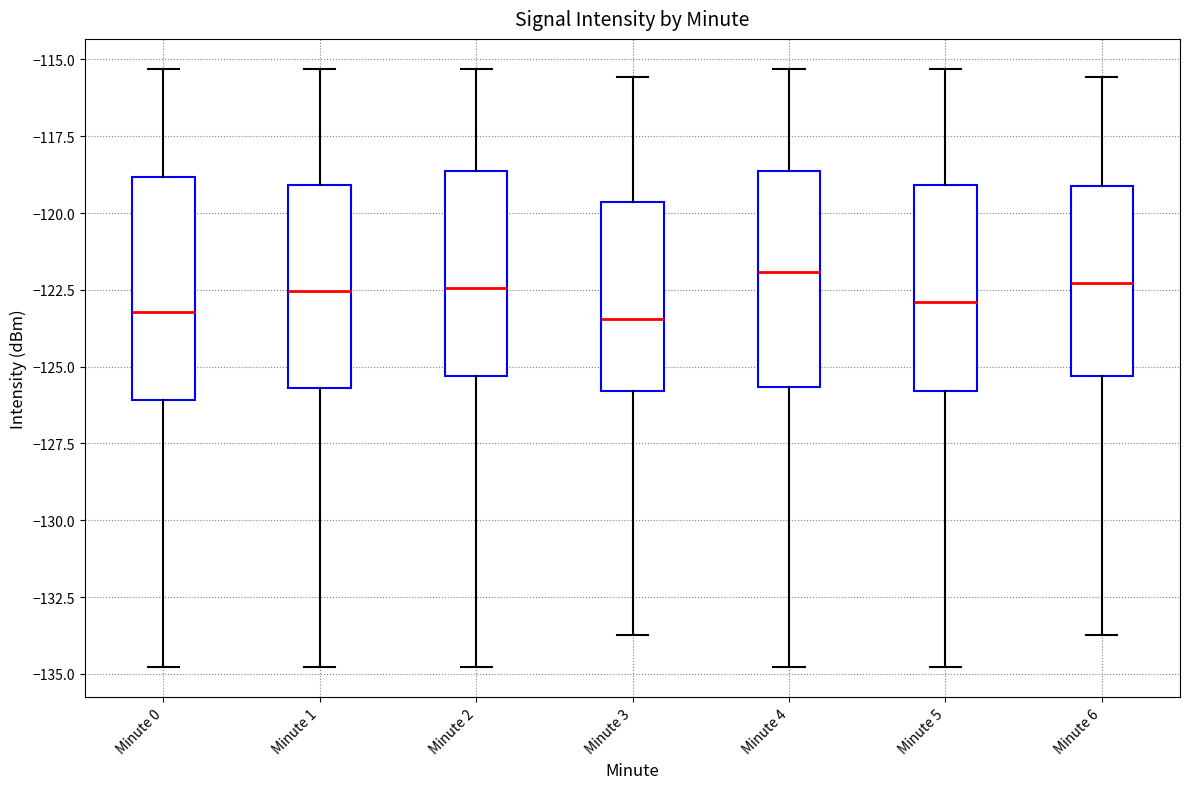

Where does the median line of the box for Minute 5 sit on the y-axis? The values are not printed on the chart, so give them approximately, as read against the axis.

-123.0